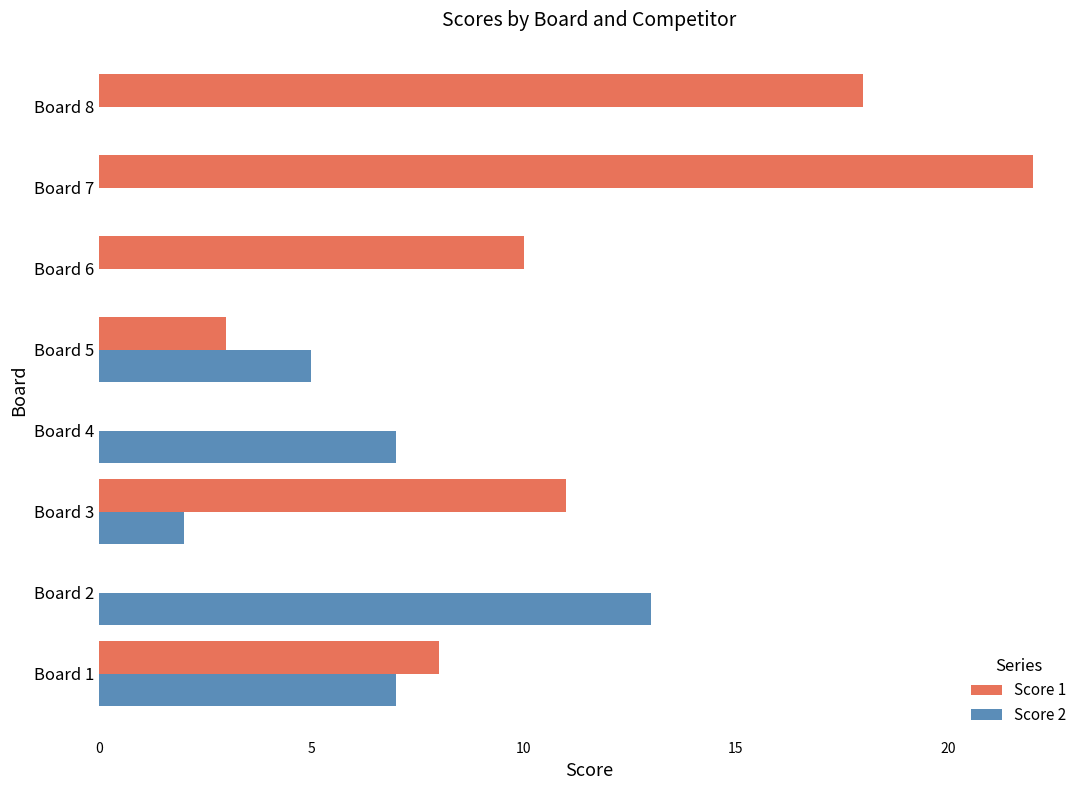

Between Board 5 and Board 7, which series saw the biggest shift?

Score 1